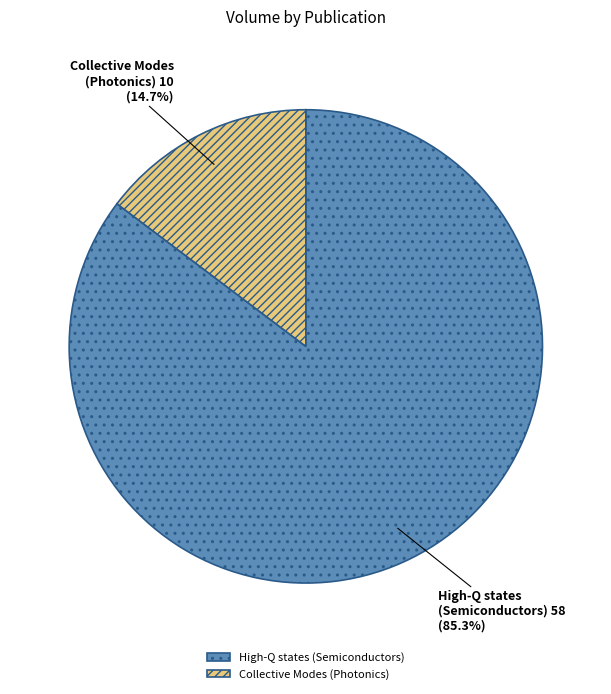

To the nearest percent, what percentage of the pie is High-Q states (Semiconductors)?

85%